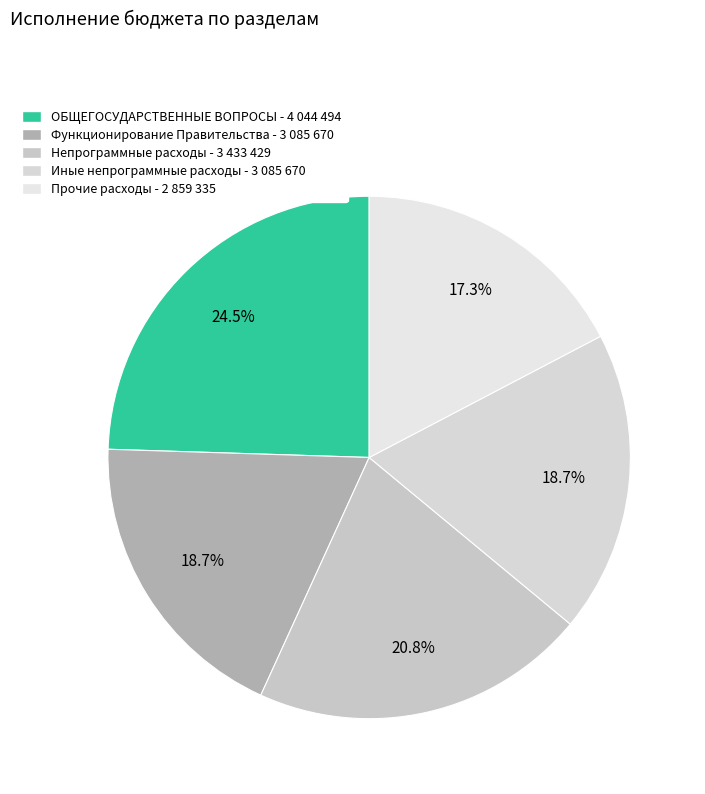

How many segments does this pie chart have?

5